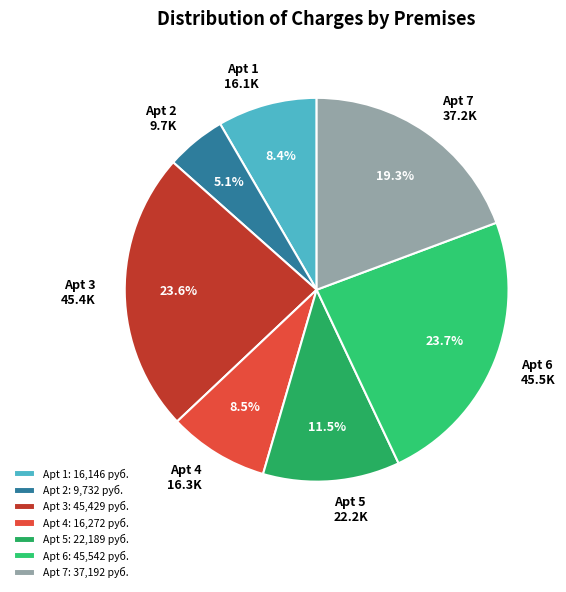

What percentage do Apt 3 and Apt 7 together represent?

42.9%